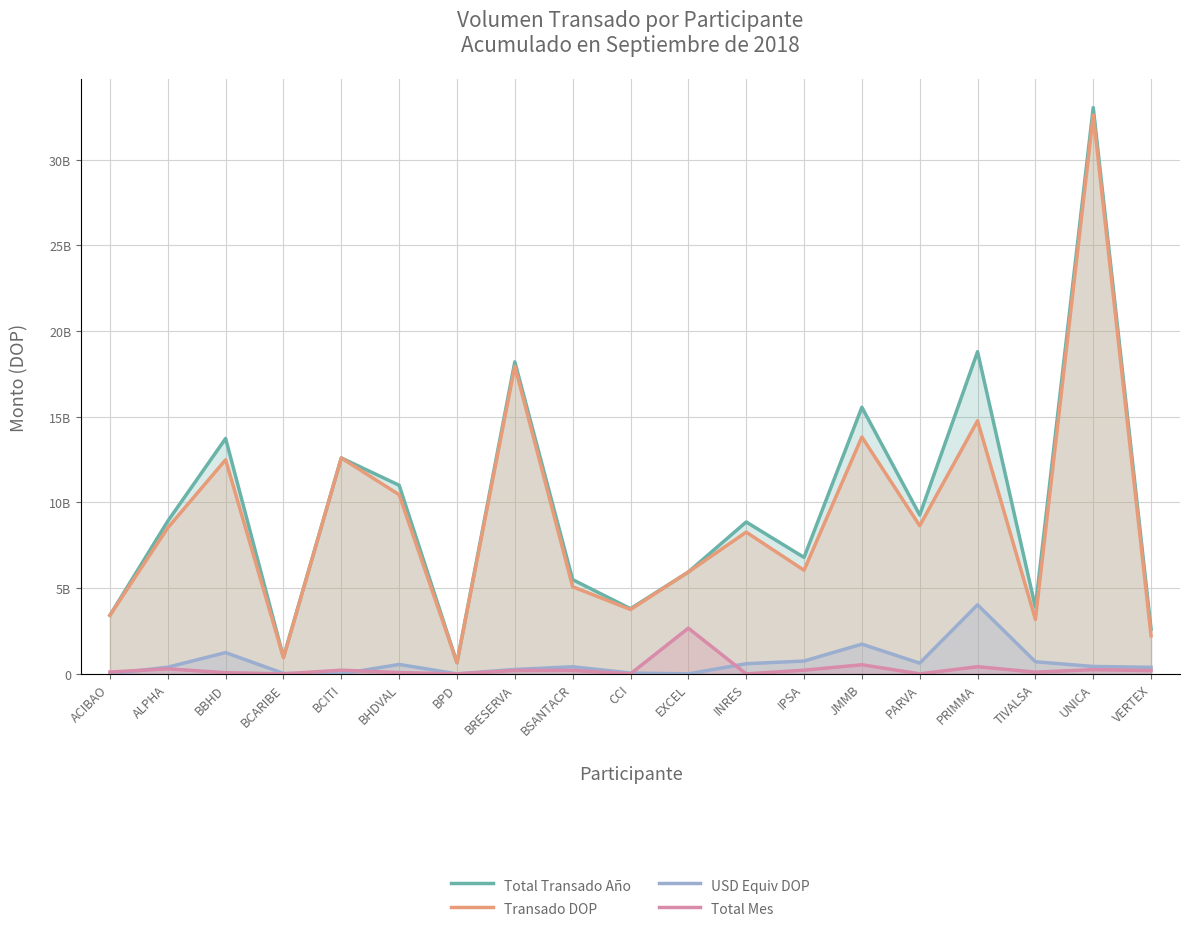

Reading left to right, list all the values displayed in this chart.

Total Transado Año: ACIBAO=3418422414.7	ALPHA=8911692696.4	BBHD=13733956717.0	BCARIBE=970323051.6	BCITI=12599546279.0	BHDVAL=11005574823.3	BPD=650575355.8	BRESERVA=18206870096.8	BSANTACR=5496638636.2	CCI=3803198715.7	EXCEL=5943220320.6	INRES=8862800515.5	IPSA=6794977355.3	JMMB=15556219344.1	PARVA=9270173116.9	PRIMMA=18798945534.3	TIVALSA=3884727496.5	UNICA=33041156909.4	VERTEX=2605075523.2
Transado DOP: ACIBAO=3418422414.7	ALPHA=8522205935.8	BBHD=12493372038.6	BCARIBE=944736911.2	BCITI=12599546279.0	BHDVAL=10456177217.8	BPD=650575355.8	BRESERVA=17950692933.7	BSANTACR=5083833211.8	CCI=3754087189.8	EXCEL=5943220320.6	INRES=8270672456.9	IPSA=6047587326.7	JMMB=13822565698.0	PARVA=8644031277.1	PRIMMA=14769210911.9	TIVALSA=3178049166.8	UNICA=32610747897.8	VERTEX=2223069986.6
USD Equiv DOP: ACIBAO=0.0	ALPHA=389486760.6	BBHD=1240584678.3	BCARIBE=25586140.4	BCITI=0.0	BHDVAL=549397605.5	BPD=0.0	BRESERVA=256177163.2	BSANTACR=412805424.5	CCI=49111525.8	EXCEL=0.0	INRES=592128058.6	IPSA=747390028.6	JMMB=1733653646.2	PARVA=626141839.7	PRIMMA=4029734622.3	TIVALSA=706678329.7	UNICA=430409011.7	VERTEX=382005536.6
Total Mes: ACIBAO=105301771.2	ALPHA=293422428.4	BBHD=67522270.1	BCARIBE=0.0	BCITI=213164042.3	BHDVAL=74047246.7	BPD=0.0	BRESERVA=197893886.5	BSANTACR=201587276.9	CCI=1703654.1	EXCEL=2665161997.5	INRES=0.0	IPSA=212752922.9	JMMB=532184455.0	PARVA=0.0	PRIMMA=417305988.3	TIVALSA=100410952.9	UNICA=244337540.5	VERTEX=191251314.8